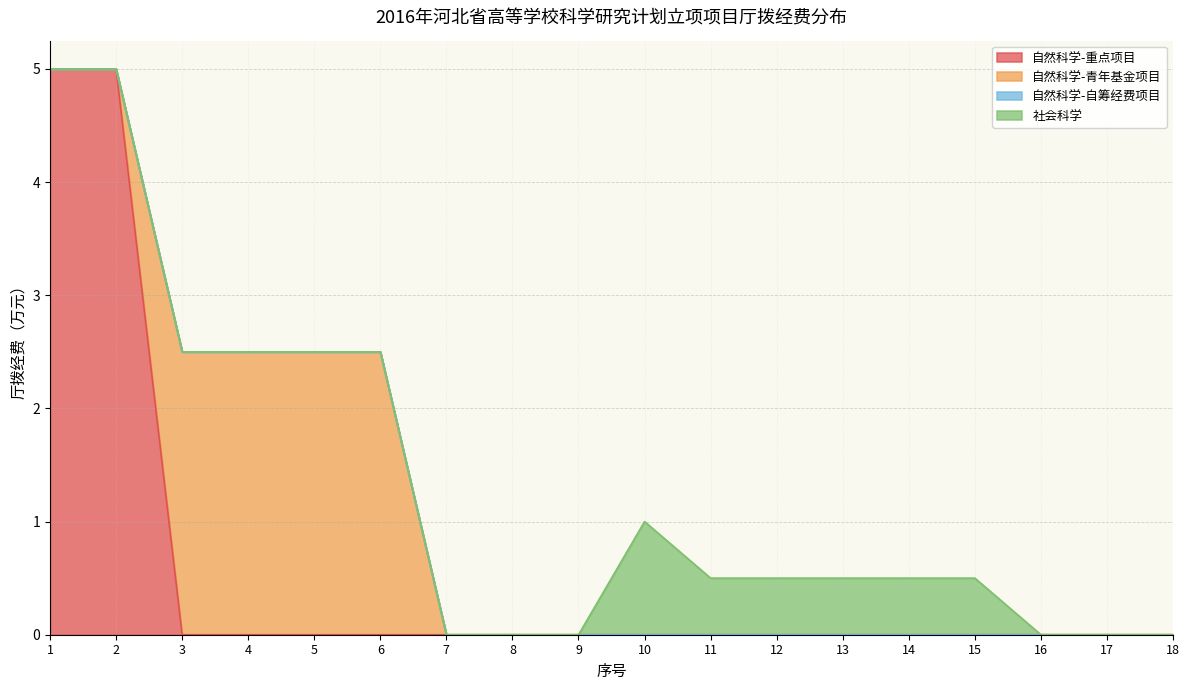

Reading left to right, what are all the values shown in this chart?

自然科学-重点项目: 1=5.0	2=5.0	3=0.0	4=0.0	5=0.0	6=0.0	7=0.0	8=0.0	9=0.0	10=0.0	11=0.0	12=0.0	13=0.0	14=0.0	15=0.0	16=0.0	17=0.0	18=0.0
自然科学-青年基金项目: 1=0.0	2=0.0	3=2.5	4=2.5	5=2.5	6=2.5	7=0.0	8=0.0	9=0.0	10=0.0	11=0.0	12=0.0	13=0.0	14=0.0	15=0.0	16=0.0	17=0.0	18=0.0
自然科学-自筹经费项目: 1=0.0	2=0.0	3=0.0	4=0.0	5=0.0	6=0.0	7=0.0	8=0.0	9=0.0	10=0.0	11=0.0	12=0.0	13=0.0	14=0.0	15=0.0	16=0.0	17=0.0	18=0.0
社会科学: 1=0.0	2=0.0	3=0.0	4=0.0	5=0.0	6=0.0	7=0.0	8=0.0	9=0.0	10=1.0	11=0.5	12=0.5	13=0.5	14=0.5	15=0.5	16=0.0	17=0.0	18=0.0